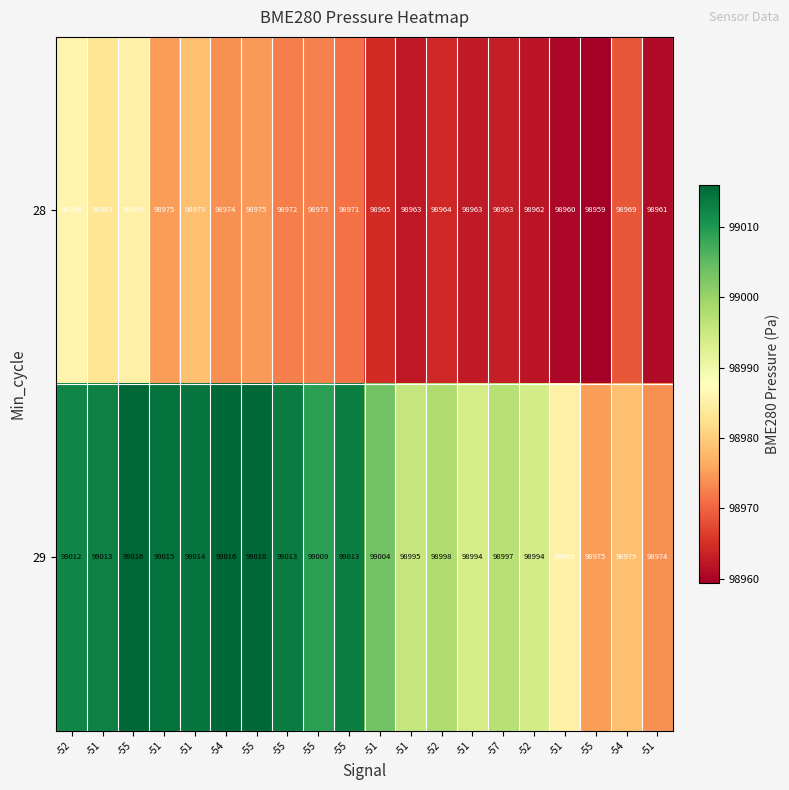

Count the number of categories in the chart.

20